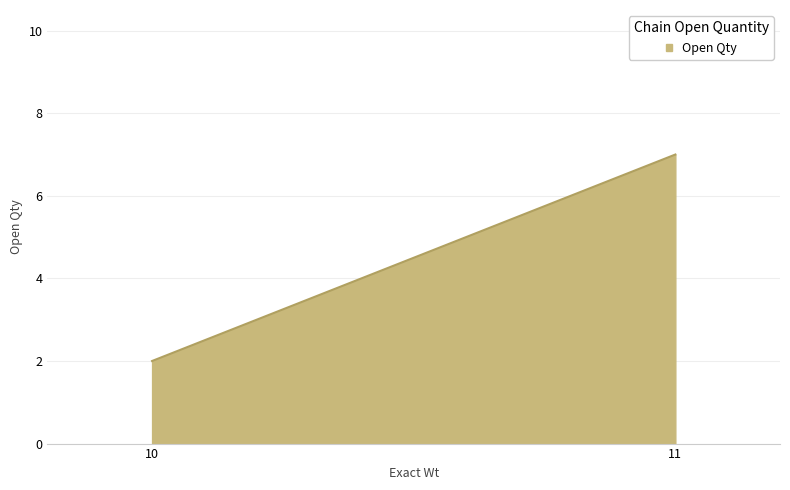

Which has a higher value, 11 or 10?

11